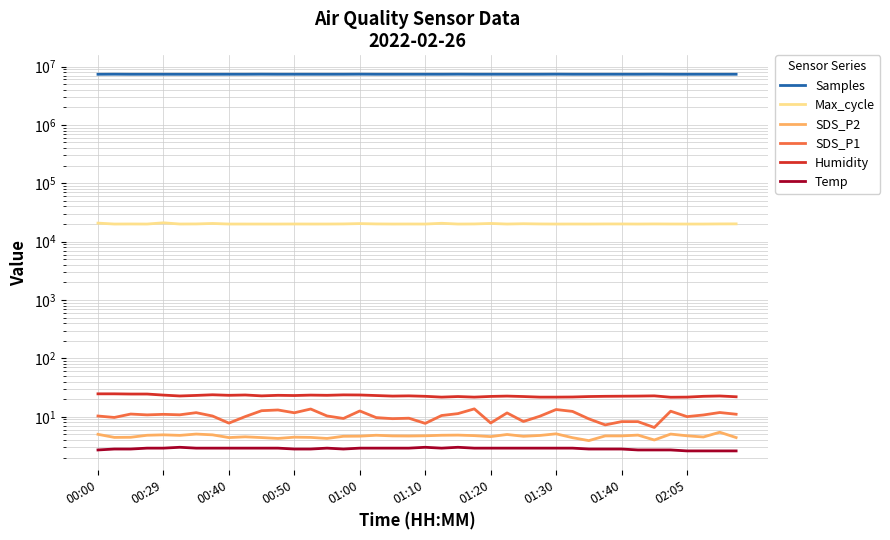

Does the chart have visible grid lines?

Yes